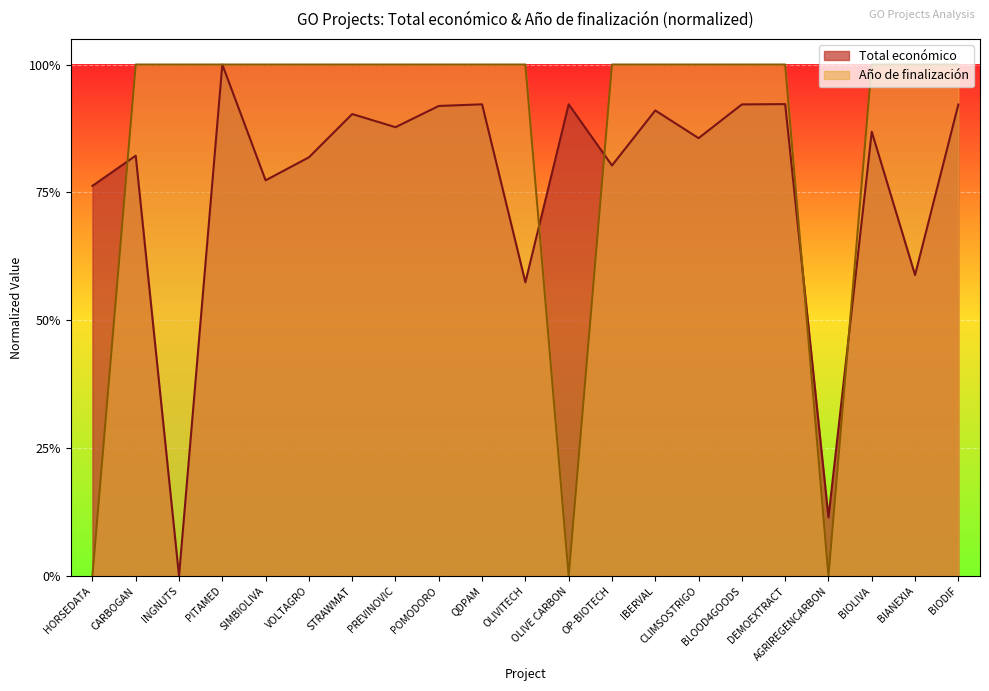

True or false: Año de finalización has more than 2 points higher than both neighbors.

False